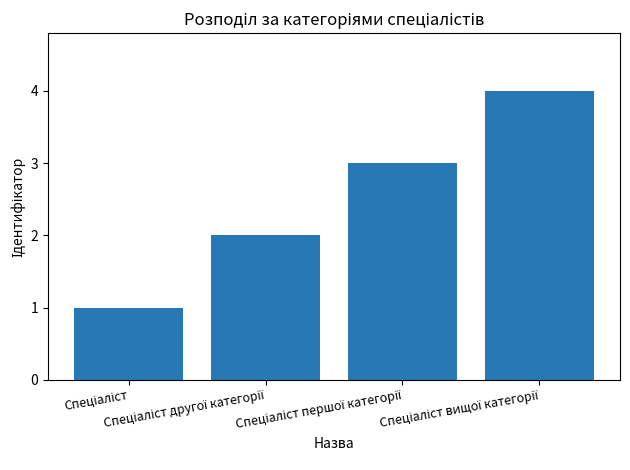

How many data points does each series have?

4